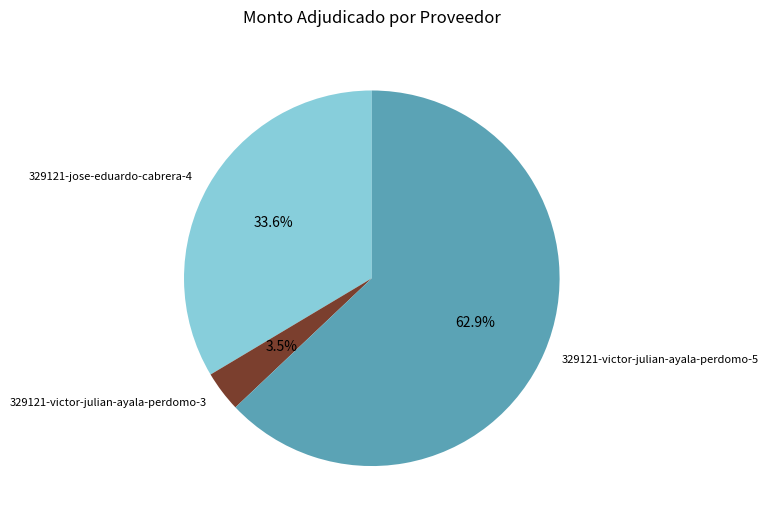

What percentage do 329121-jose-eduardo-cabrera-4 and 329121-victor-julian-ayala-perdomo-3 together represent?

37.1%